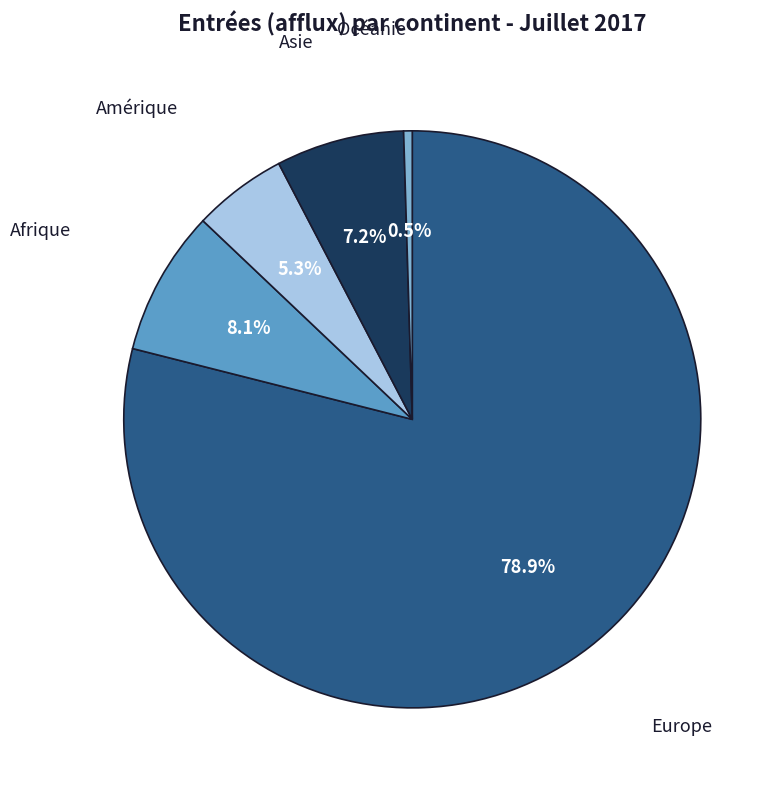

Is there a majority slice in this chart?

Yes